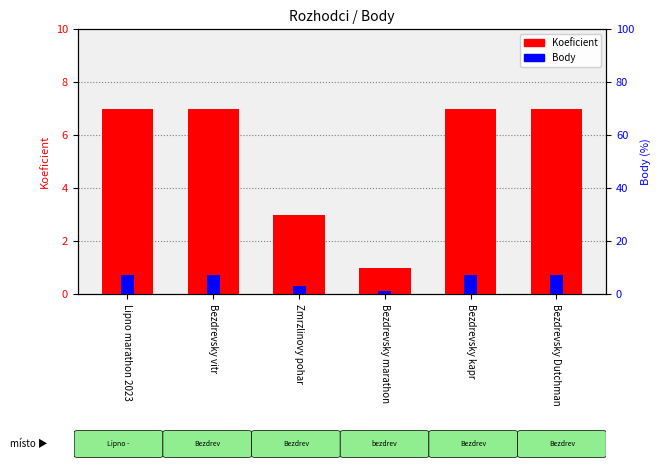

Reading right to left, list all the values displayed in this chart.

Koeficient: Bezdrevsky Dutchman=7	Bezdrevsky kapr=7	Bezdrevsky marathon=1	Zmrzlinovy pohar=3	Bezdrevsky vitr=7	Lipno marathon 2023=7
Body: Bezdrevsky Dutchman=7	Bezdrevsky kapr=7	Bezdrevsky marathon=1	Zmrzlinovy pohar=3	Bezdrevsky vitr=7	Lipno marathon 2023=7